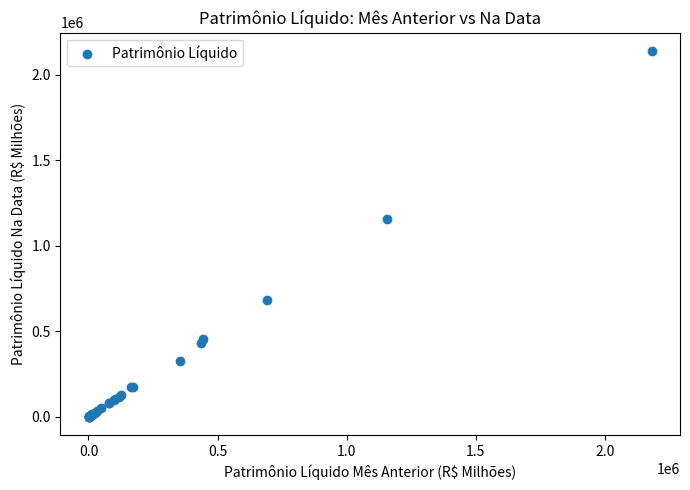

What Y value in the scatter plot is closest to 1070435?

1159314.4